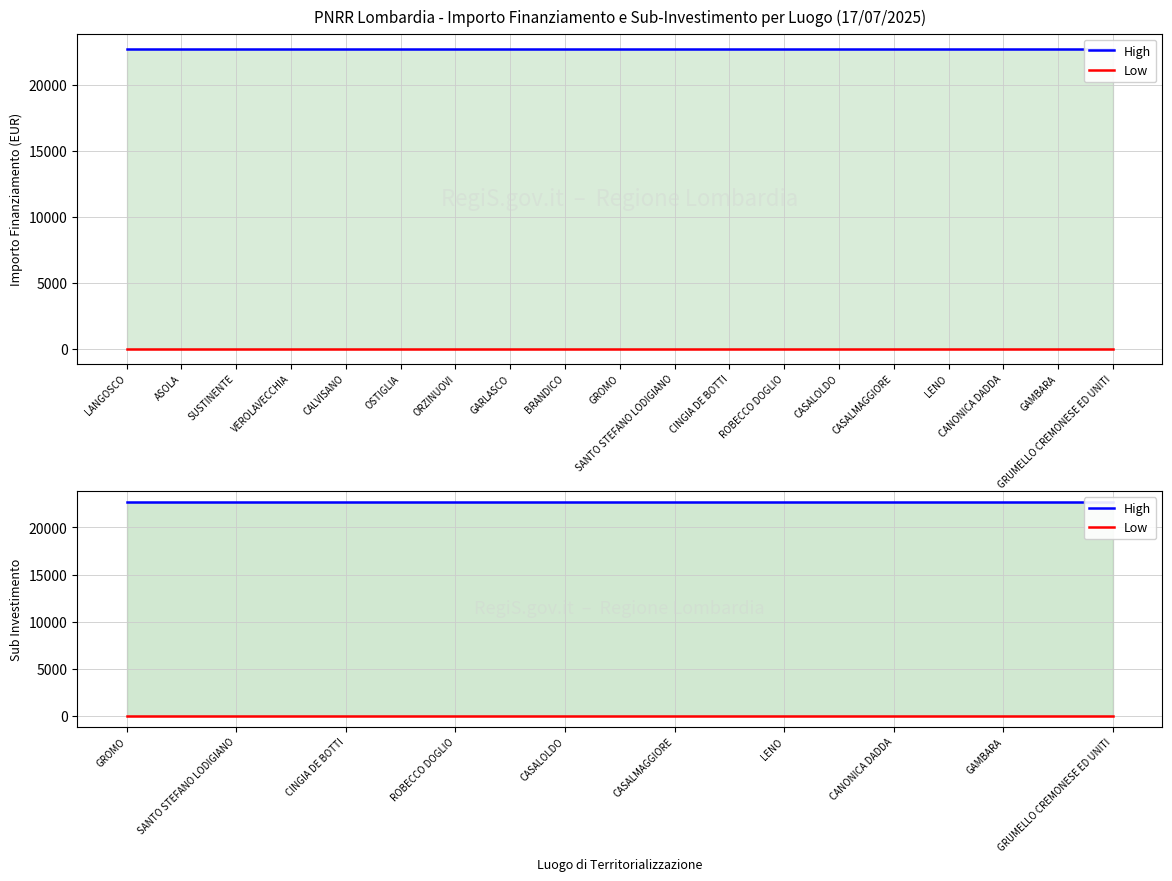

Is it true that High equals 14005.4 at CINGIA DE BOTTI?

False